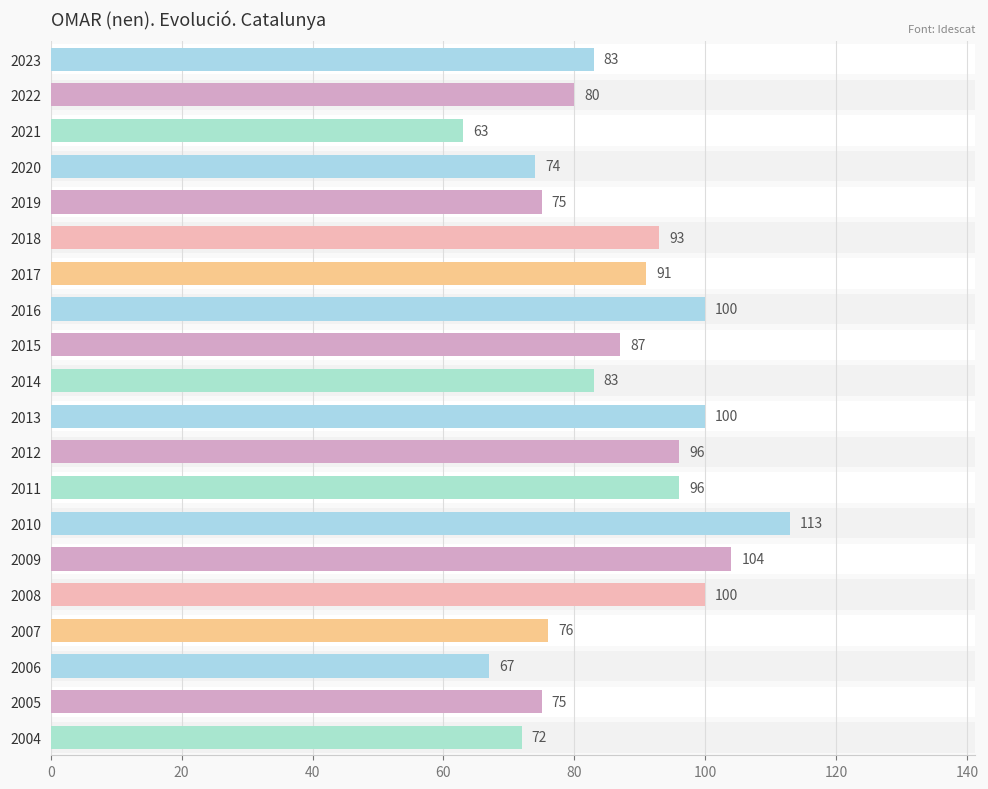

How many data points are less than 87?

10